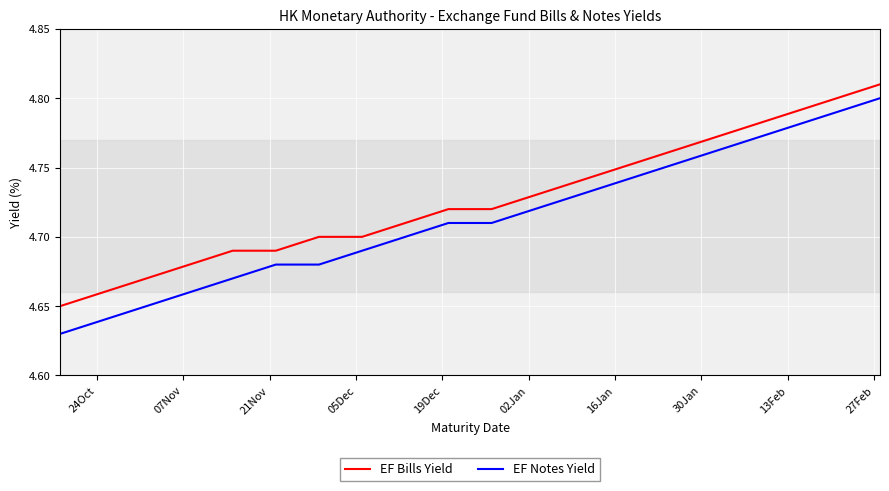

True or false: EF Bills Yield and EF Notes Yield intersect in this chart.

False